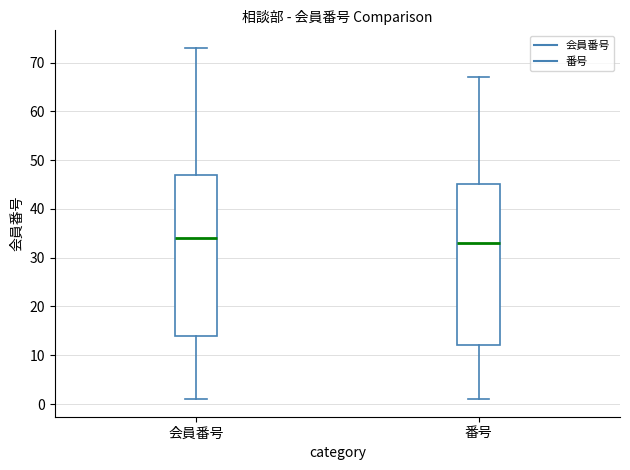

Reading left to right, read every box against the y-axis: the position of its median line, the range the box covers, and the ends of its whiskers. The values are not printed on the chart, so give them approximately, as read against the axis.

会員番号: median 34, box 14 to 47, whiskers 1 to 73
番号: median 33, box 12 to 45, whiskers 1 to 67